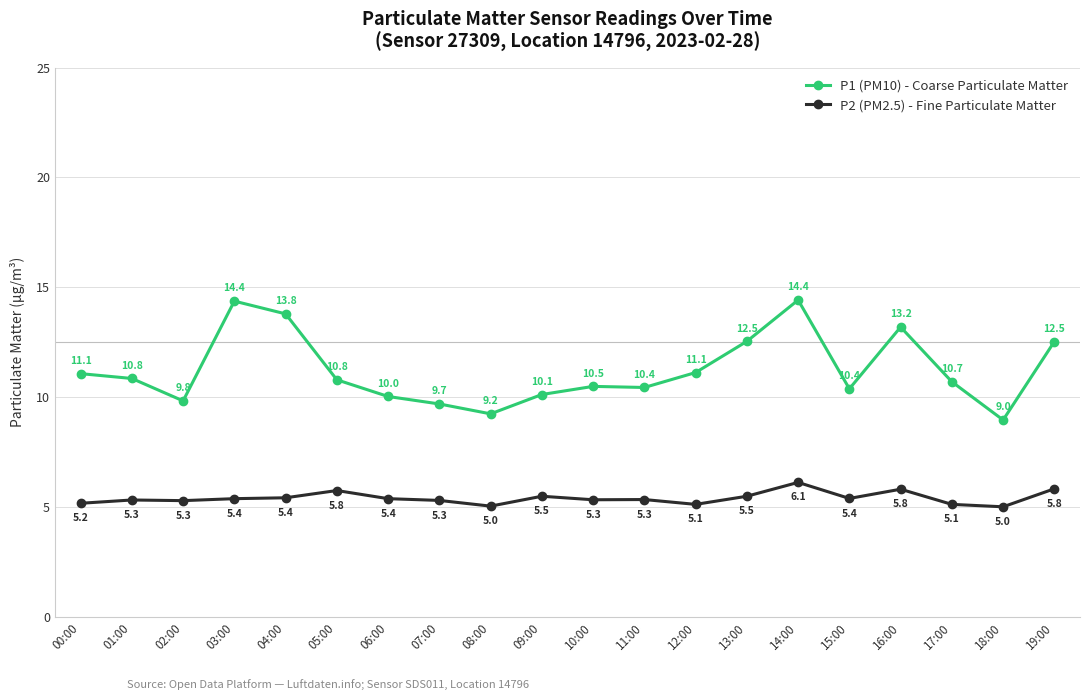

What is the approximate value of P1 (PM10) - Coarse Particulate Matter at 05:00?

10.8